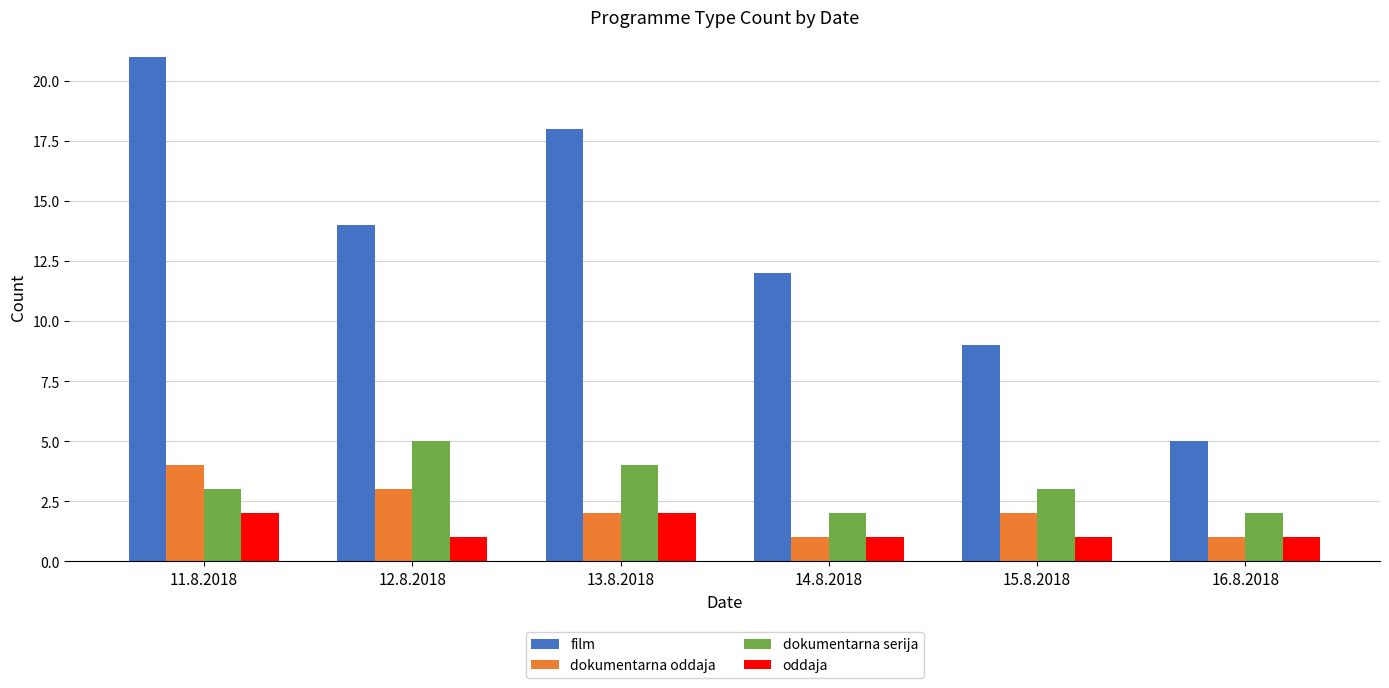

What is the sum of the oddaja values at 13.8.2018 and 15.8.2018?

3